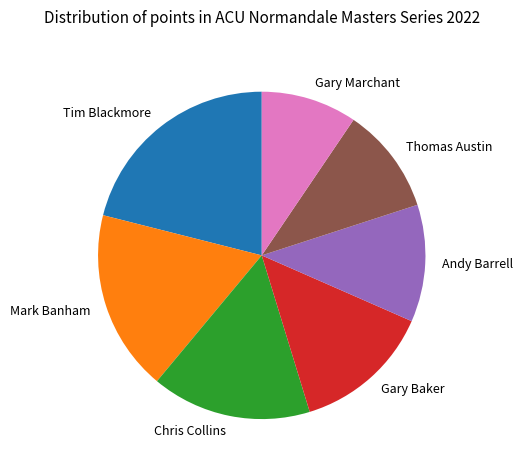

Does Chris Collins represent more than half of the total?

No